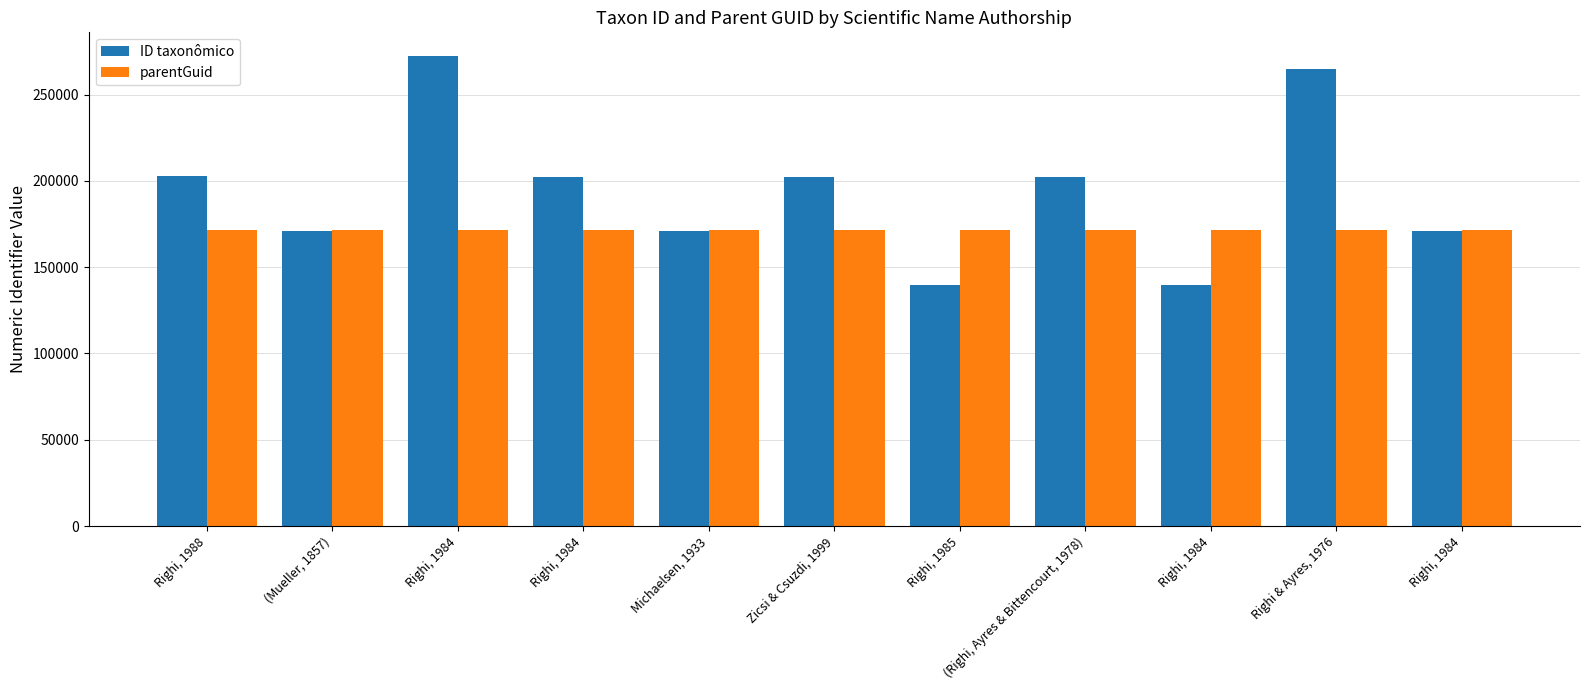

At which category is the sum across all series the highest?

Righi, 1984